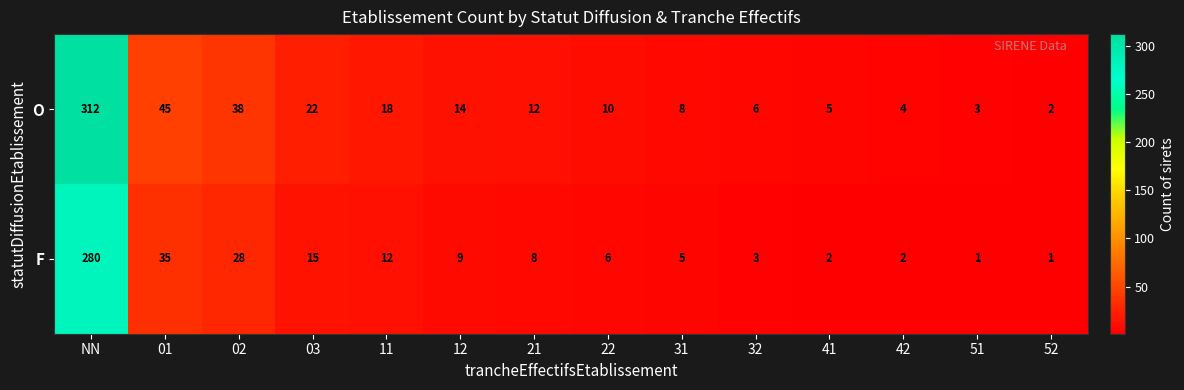

Count the number of data series in this chart.

2